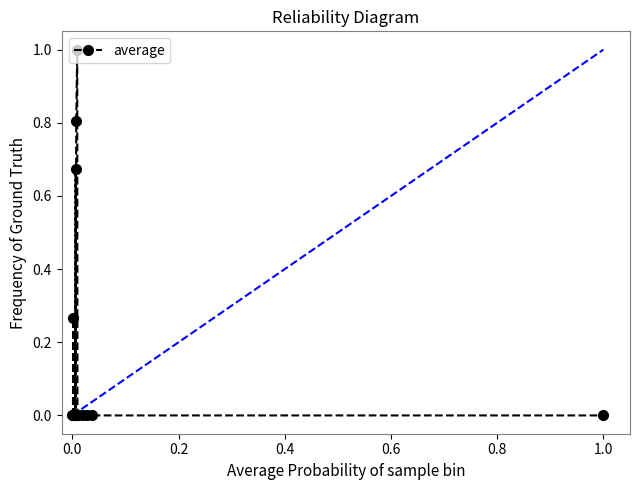

True or false: there are more than 0 points higher than both neighbors.

True